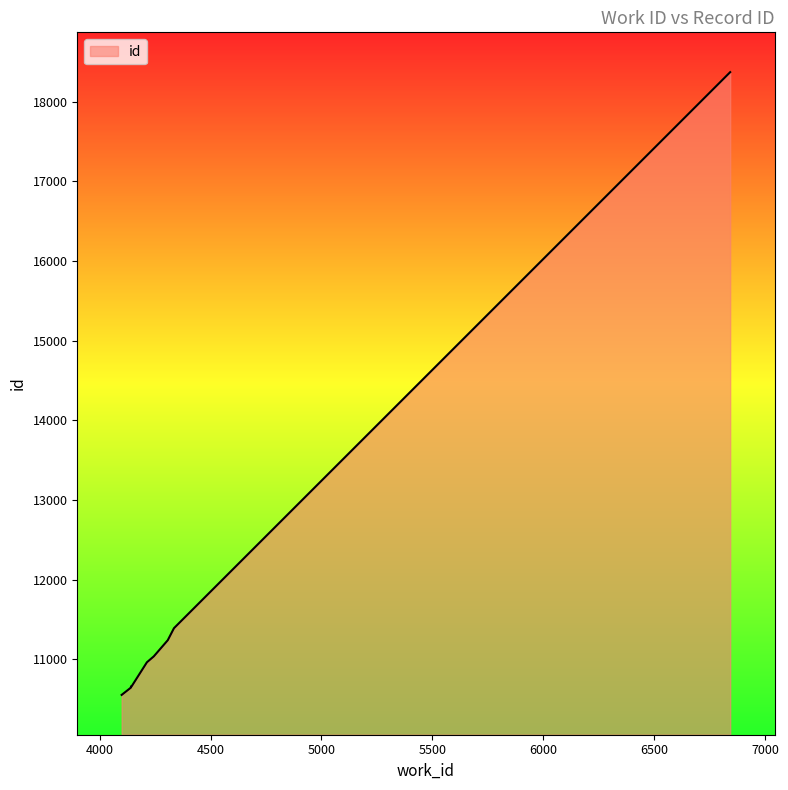

What is the approximate value at 6843?

18373